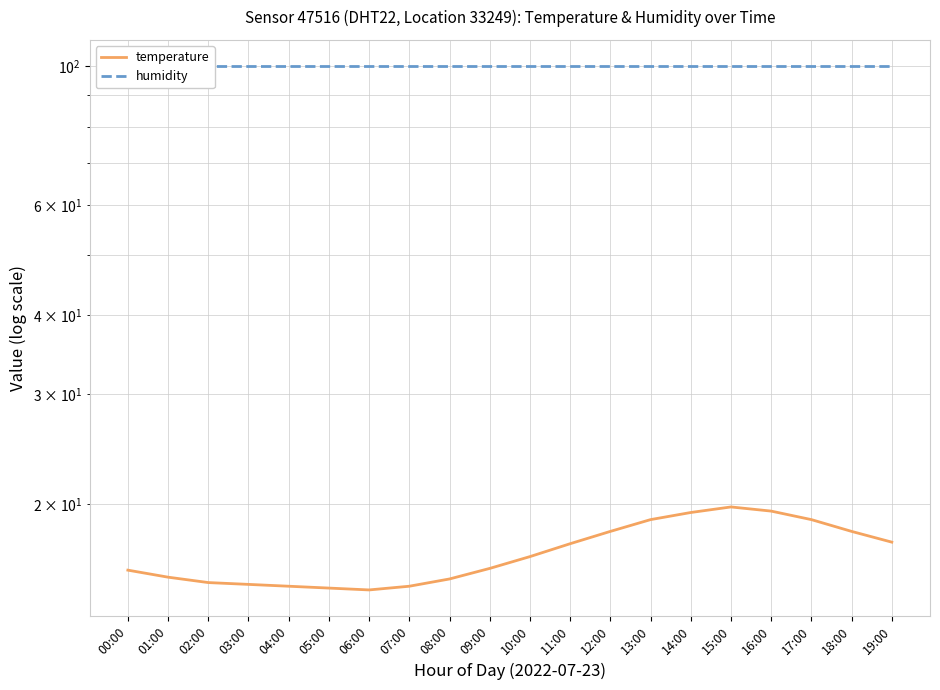

Which series has the largest range (max minus min)?

temperature